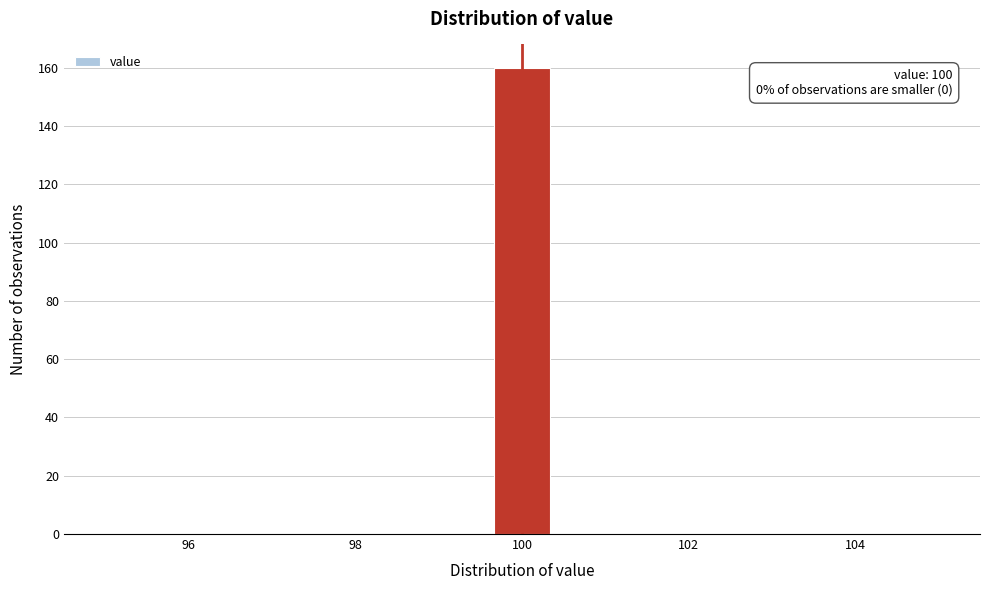

Read against the x-axis, roughly where is the centre of the tallest bar?

100.0